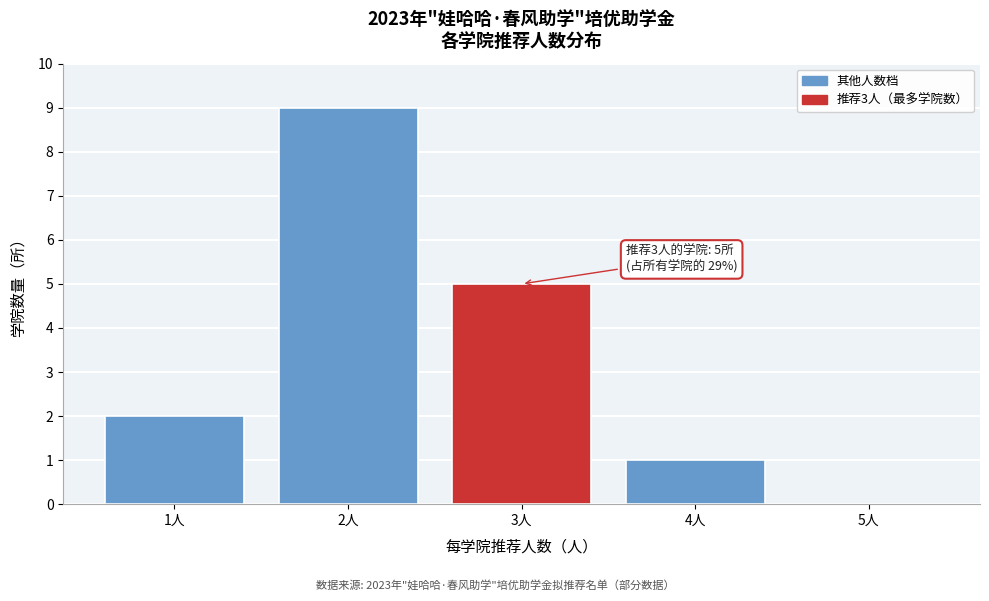

Which range on the x-axis has the tallest bar?

1.5 to 2.5